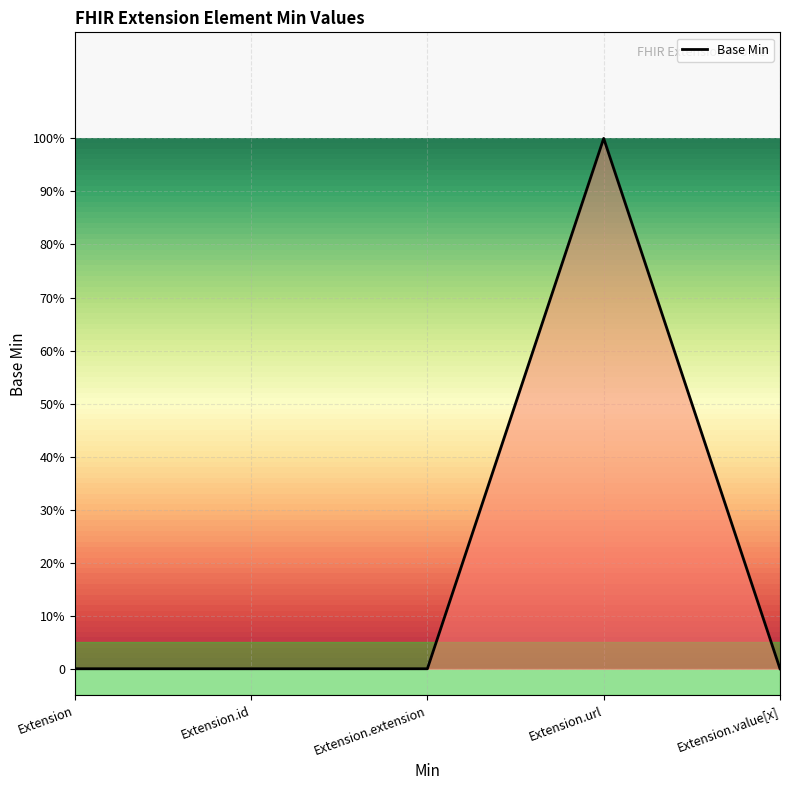

What is the label of the 4th point from the left?

Extension.url